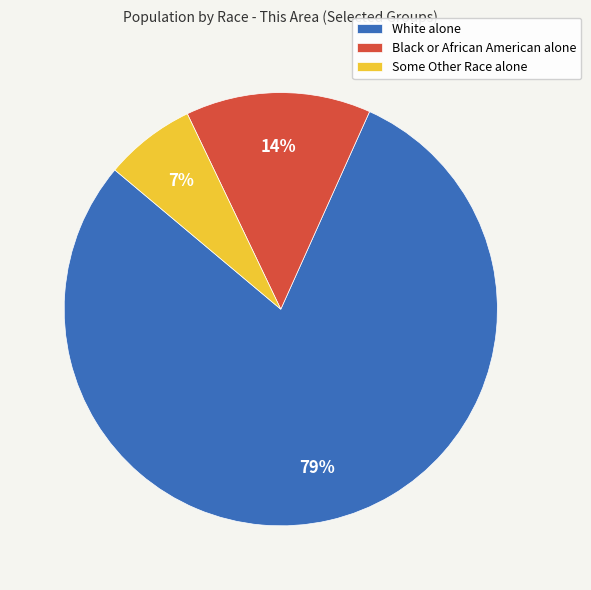

What is the smallest slice in the pie chart?

Some Other Race alone